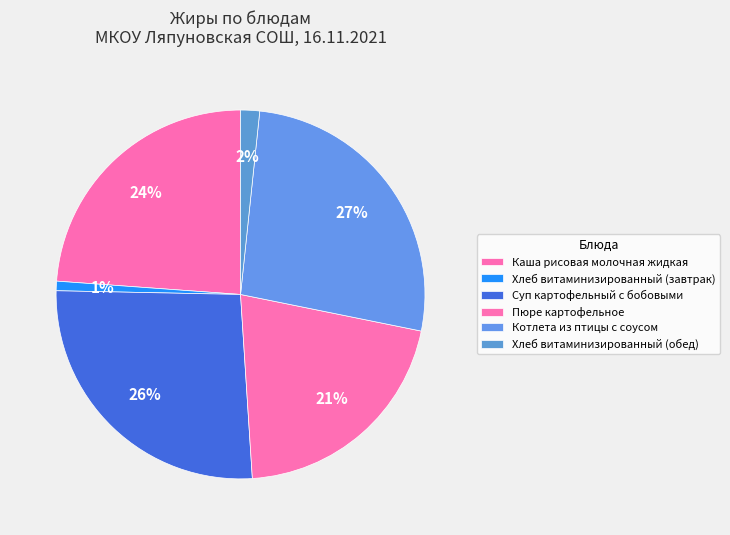

To the nearest percent, what percentage of the pie is Хлеб витаминизированный (завтрак)?

1%